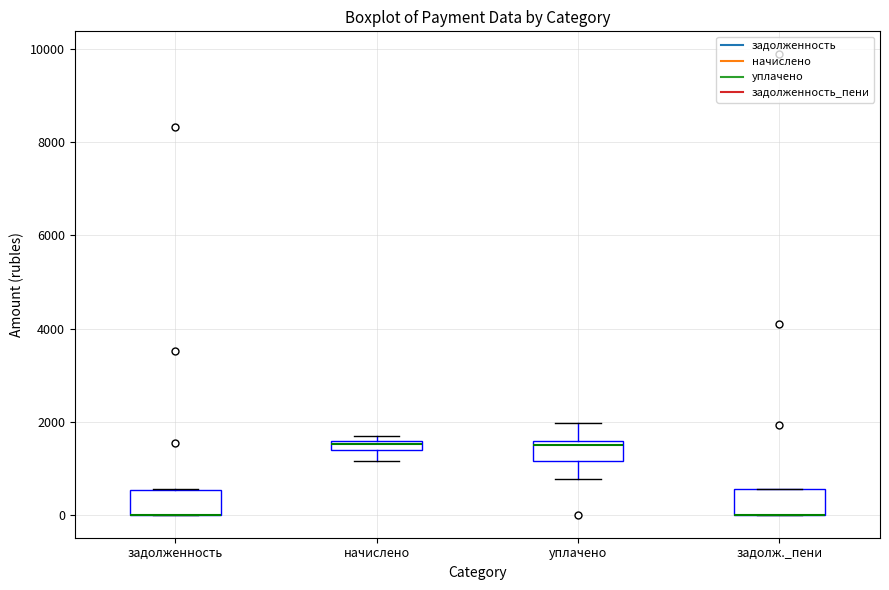

Where is the lower edge of the box for начислено on the y-axis? The values are not printed on the chart, so give them approximately, as read against the axis.

1400